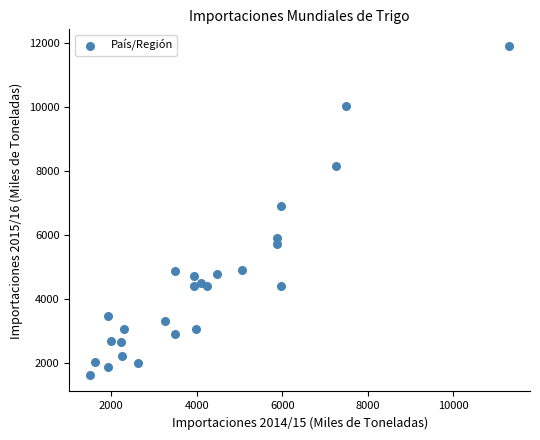

What is the range of Y values (max minus min)?

10291